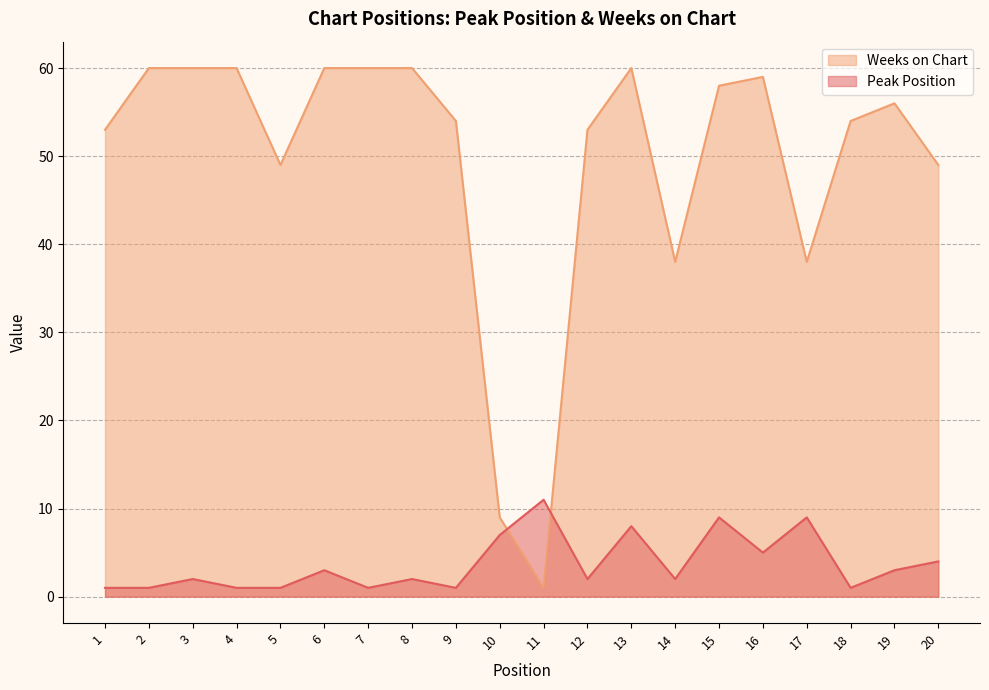

Which series has the largest total across all categories?

Weeks on Chart